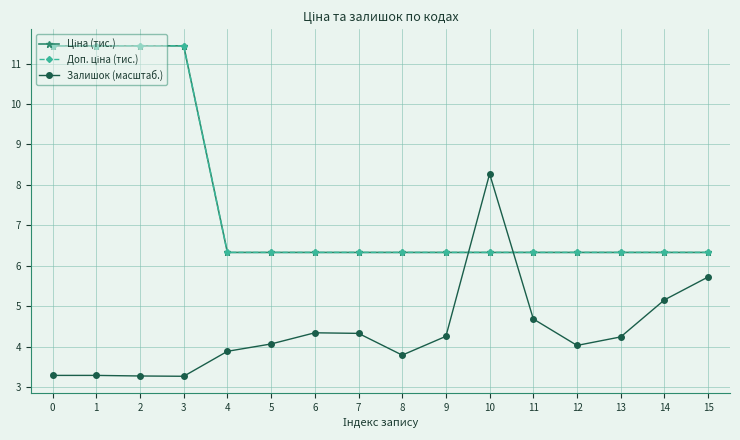

Reading left to right, extract all data points from this chart.

Ціна (тис.): 11.4	11.4	11.4	11.4	6.3	6.3	6.3	6.3	6.3	6.3	6.3	6.3	6.3	6.3	6.3	6.3
Доп. ціна (тис.): 11.4	11.4	11.4	11.4	6.3	6.3	6.3	6.3	6.3	6.3	6.3	6.3	6.3	6.3	6.3	6.3
Залишок (масштаб.): 3.3	3.3	3.3	3.3	3.9	4.1	4.3	4.3	3.8	4.3	8.3	4.7	4.0	4.2	5.2	5.7